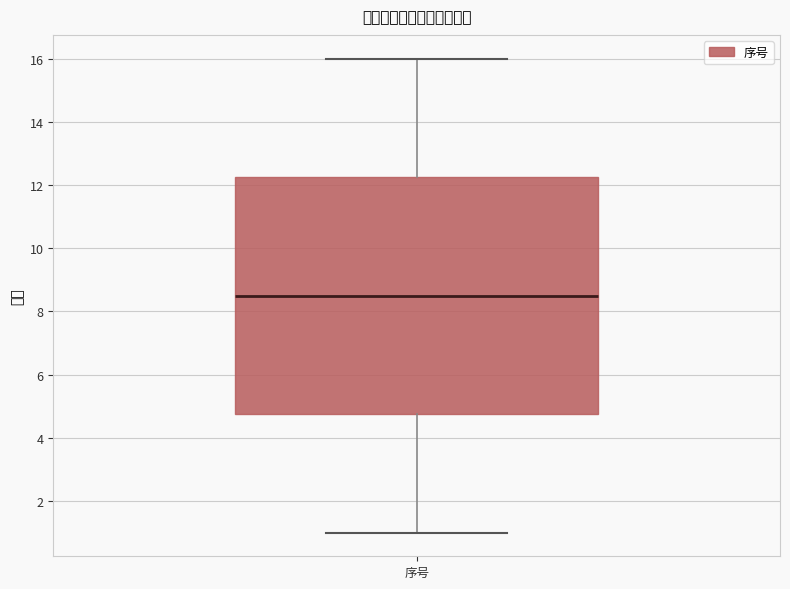

Read this box plot against the y-axis: the position of the median line, the range covered by the box, and the ends of both whiskers. The values are not printed on the chart, so give them approximately, as read against the axis.

median 8.6, box 4.8 to 12.2, whiskers 1.0 to 16.0